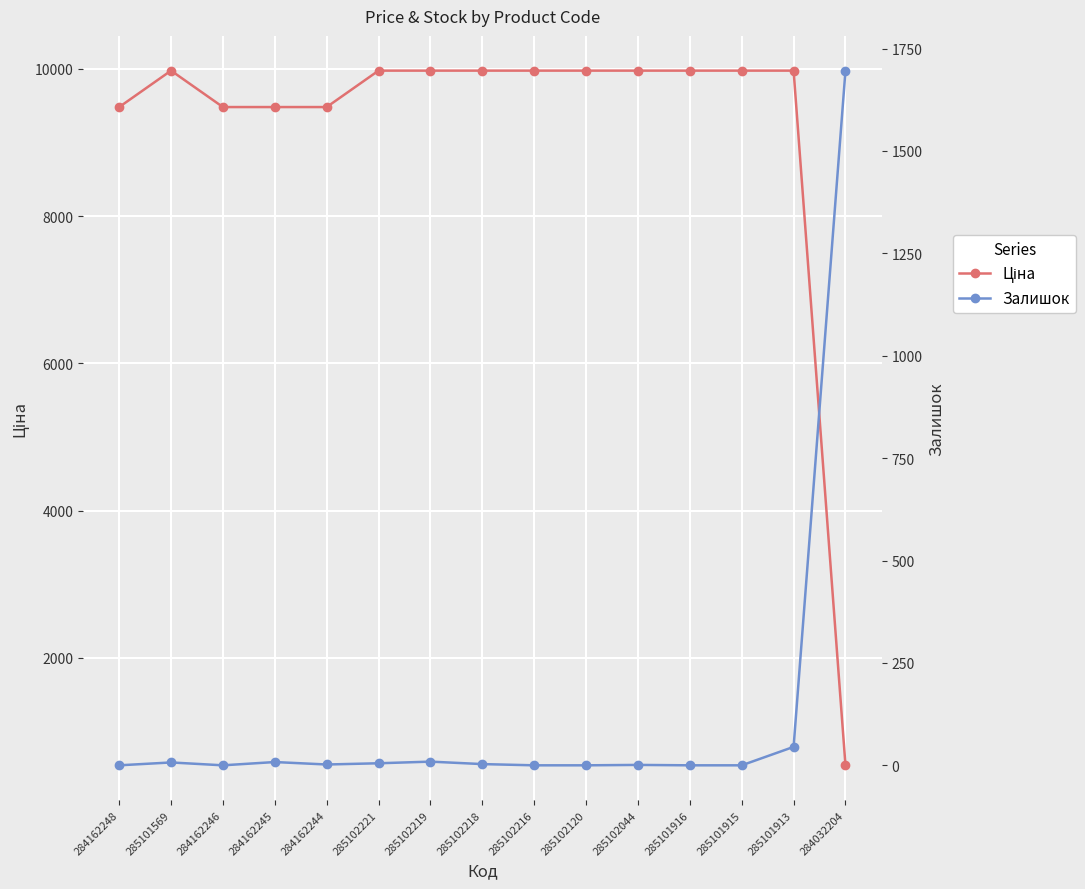

What is the value of the Залишок point at the 14th from the left?

45.0